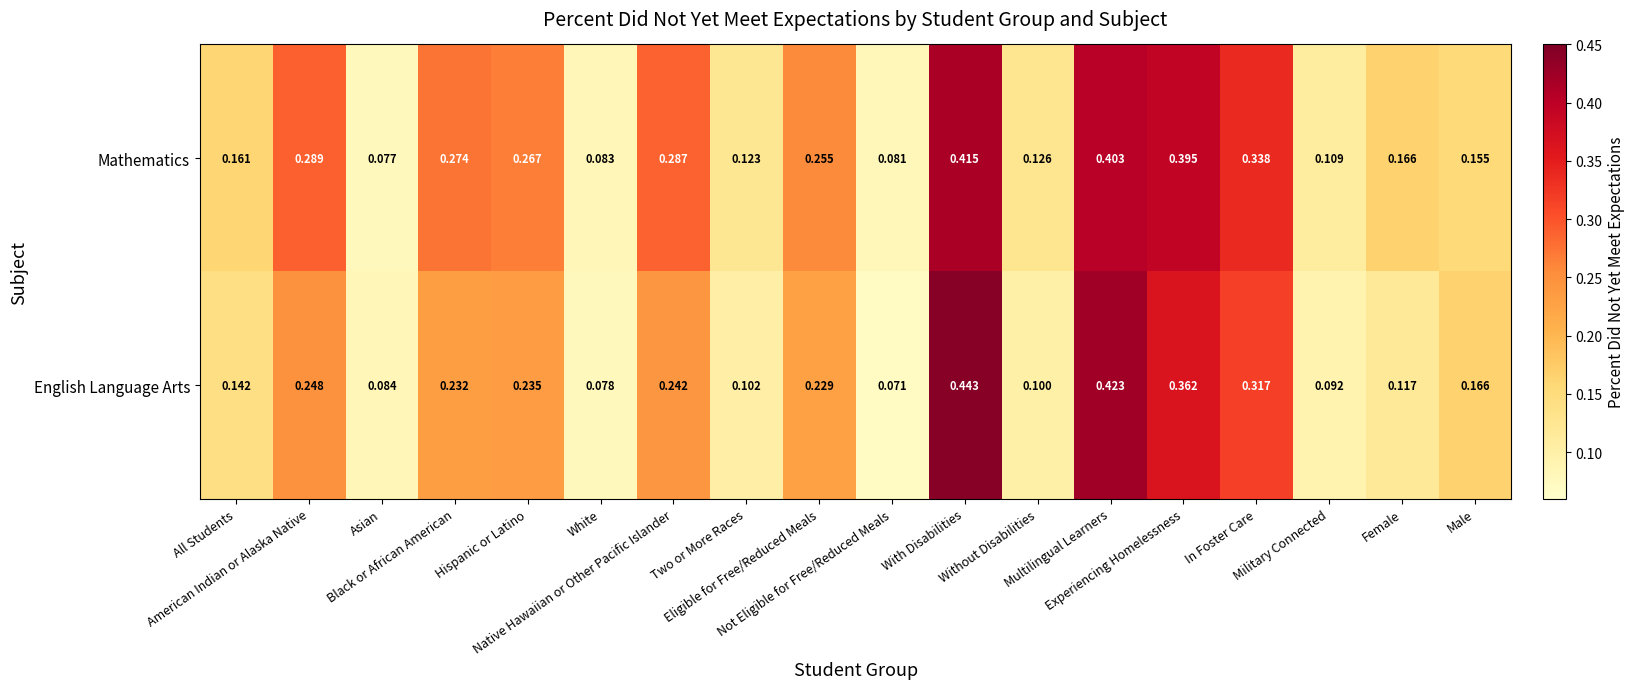

Rank the series by their average value, from highest to lowest.

Mathematics, English Language Arts